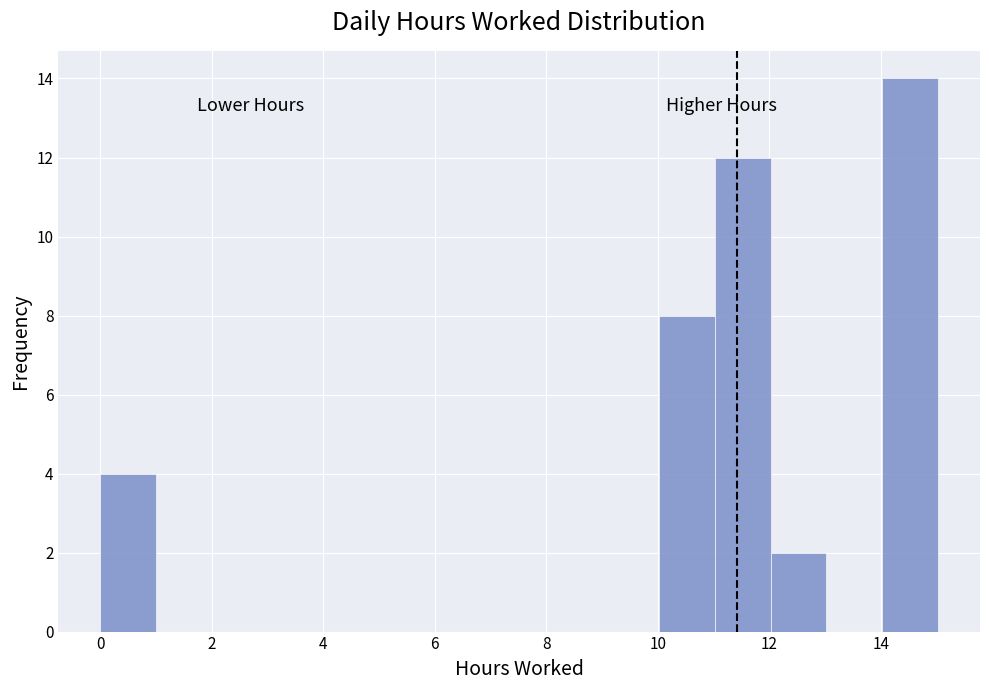

Reading left to right, transcribe this chart: for each bar, give the range it covers on the x-axis and its height. Neither the bar edges nor the heights are printed on the chart, so give them approximately, as read against the axes.

0 to 1: 4
1 to 2: 0
2 to 3: 0
3 to 4: 0
4 to 5: 0
5 to 6: 0
6 to 7: 0
7 to 8: 0
8 to 9: 0
9 to 10: 0
10 to 11: 8
11 to 12: 12
12 to 13: 2
13 to 14: 0
14 to 15: 14